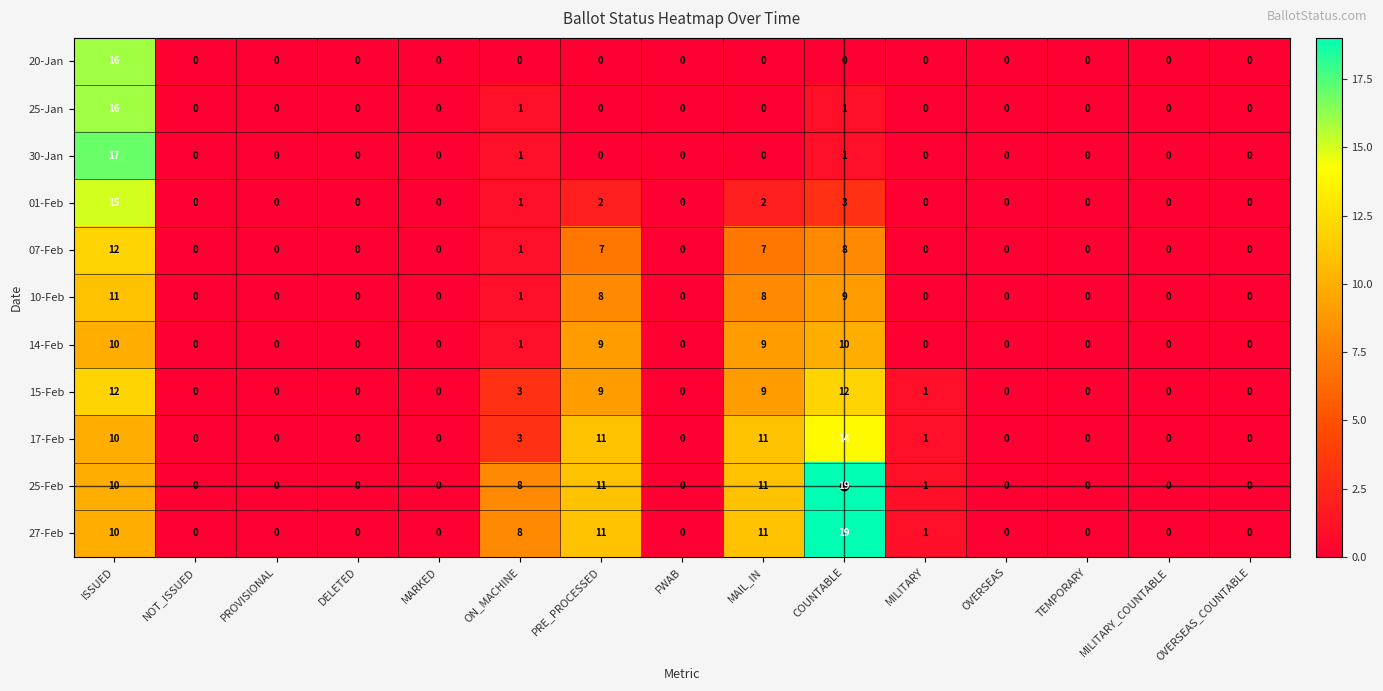

True or false: 01-Feb has a value of 0 at PROVISIONAL.

True